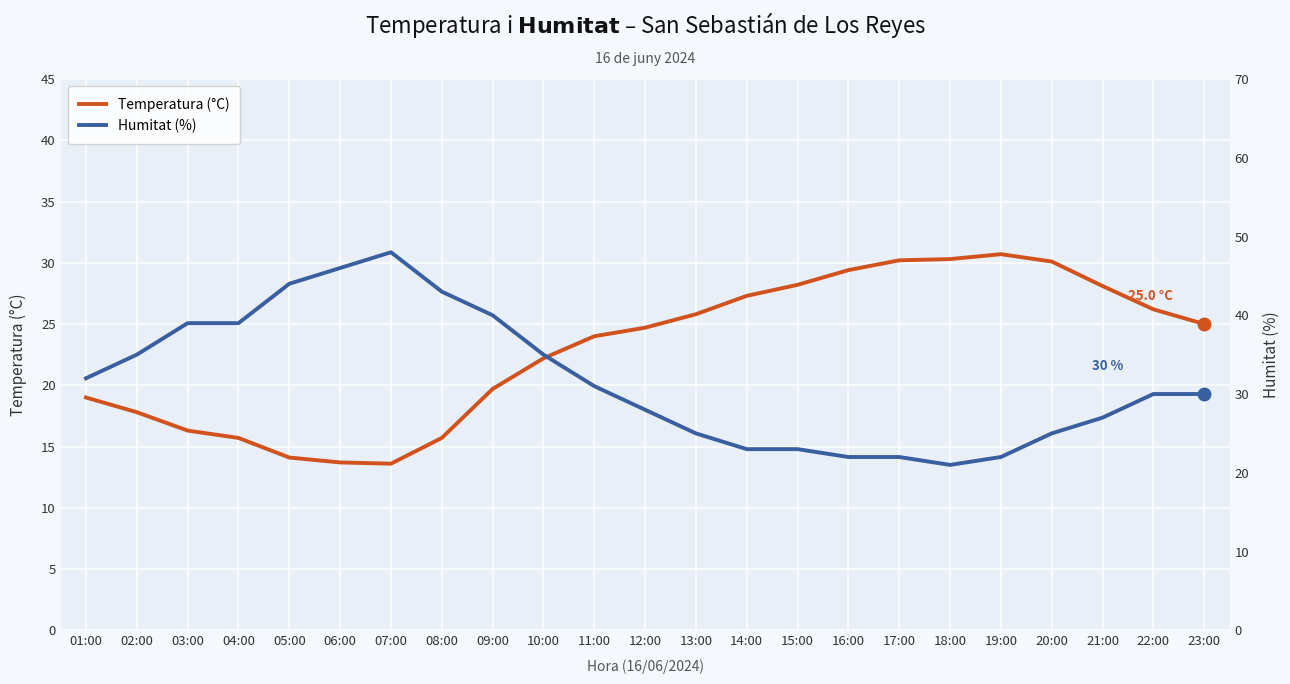

How many intersections are there between Humitat (%) and Temperatura (°C)?

2